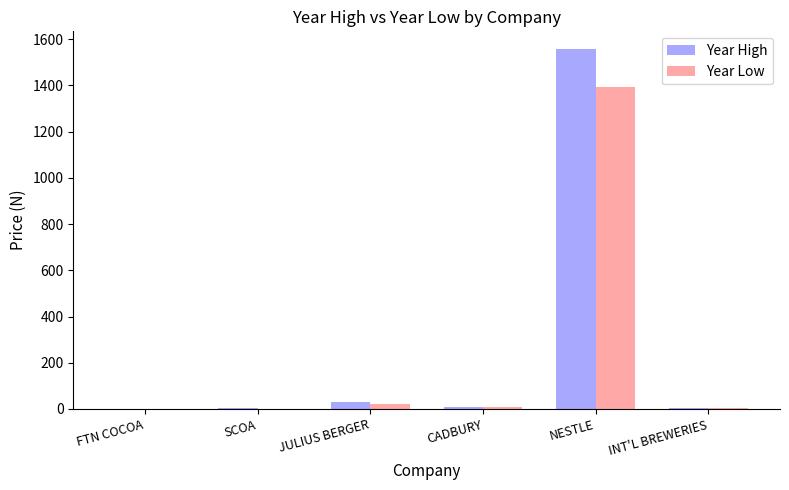

Which category has the highest value across all series?

NESTLE